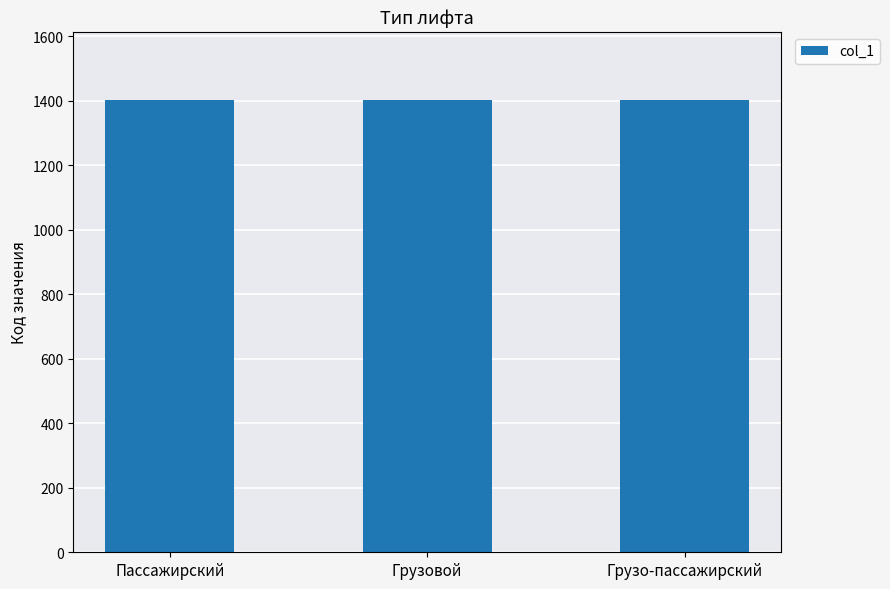

What is the approximate value at Грузо-пассажирский?

1403